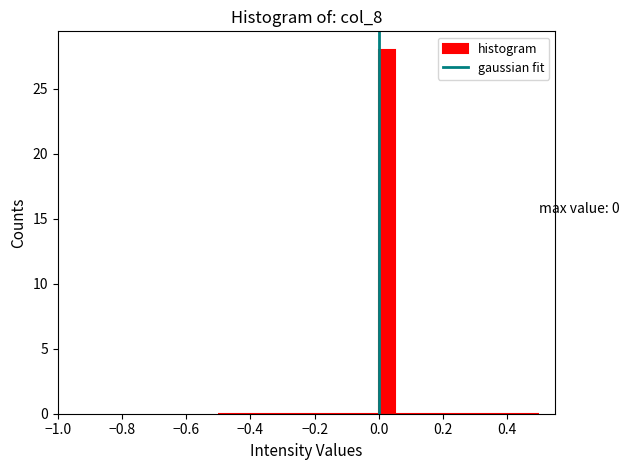

Read against the x-axis, roughly where is the centre of the tallest bar?

0.02